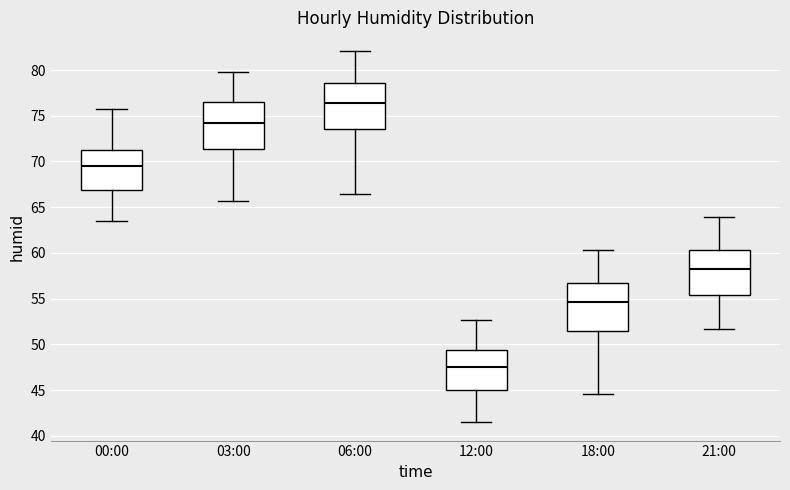

Reading left to right, read every box against the y-axis: the position of its median line, the range the box covers, and the ends of its whiskers. The values are not printed on the chart, so give them approximately, as read against the axis.

00:00: median 69.5, box 67.0 to 71.5, whiskers 63.5 to 75.5
03:00: median 74.5, box 71.5 to 76.5, whiskers 65.5 to 80.0
06:00: median 76.5, box 73.5 to 78.5, whiskers 66.5 to 82.0
12:00: median 47.5, box 45.0 to 49.5, whiskers 41.5 to 52.5
18:00: median 54.5, box 51.5 to 56.5, whiskers 44.5 to 60.5
21:00: median 58.0, box 55.5 to 60.5, whiskers 51.5 to 64.0